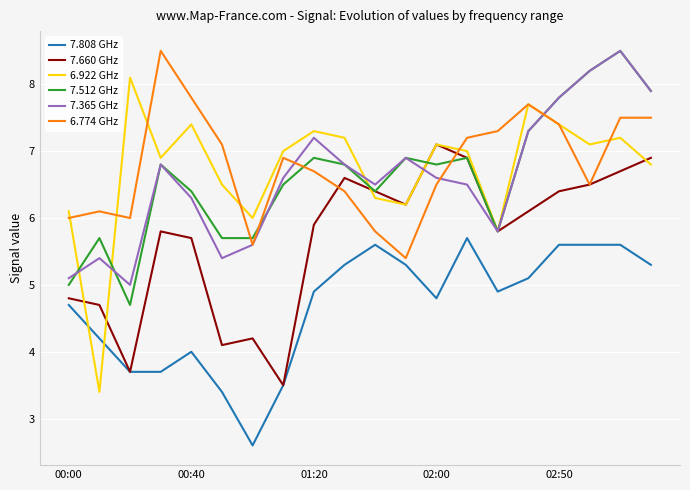

True or false: 7.365 GHz and 7.808 GHz cross at least once.

False